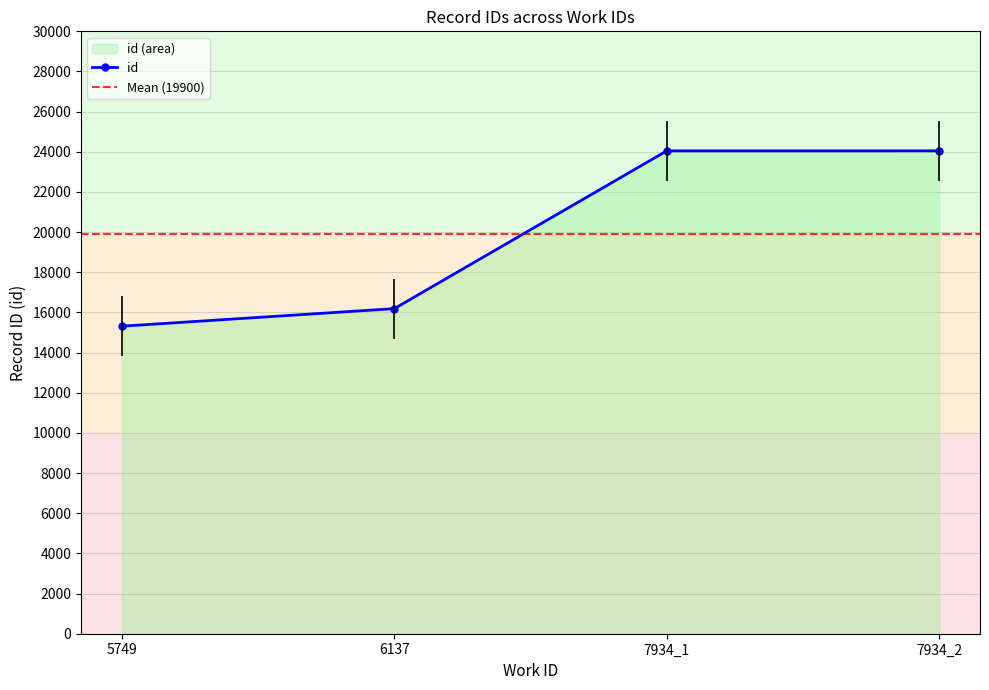

What is the greatest value displayed?

24048